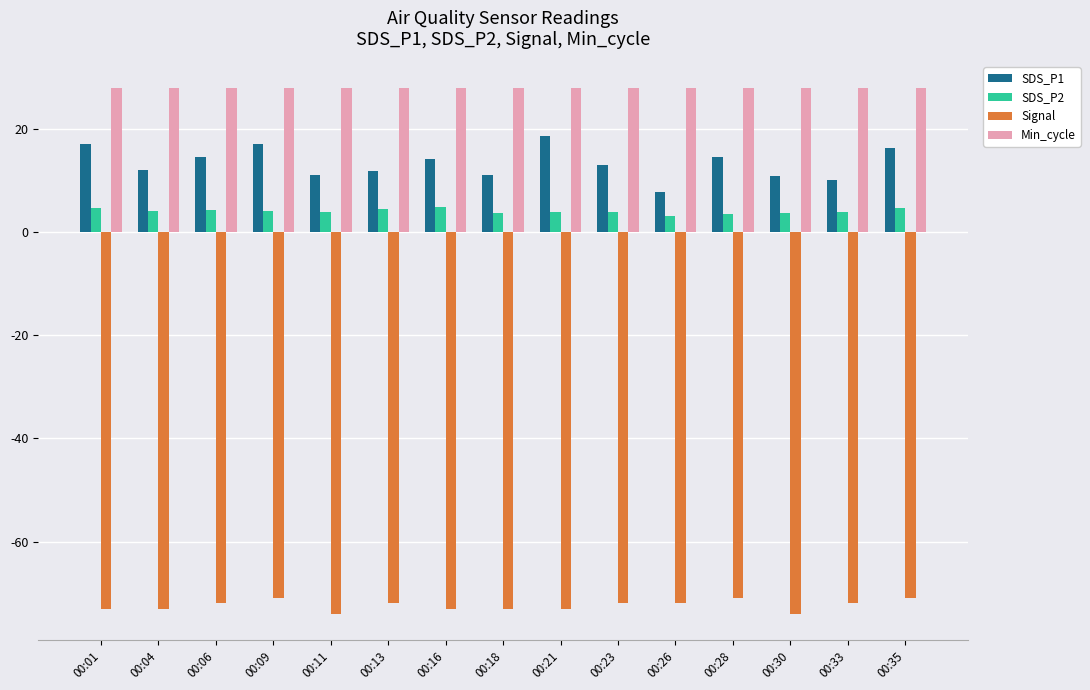

What is the greatest value displayed?

28.0